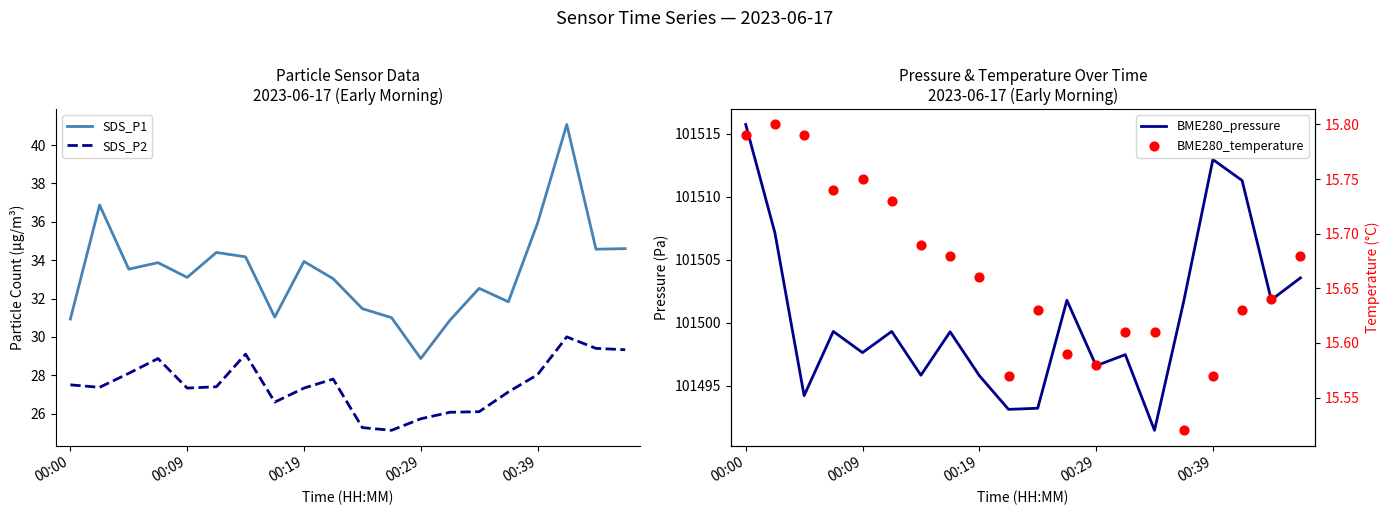

True or false: SDS_P1 and SDS_P2 cross at least once.

False